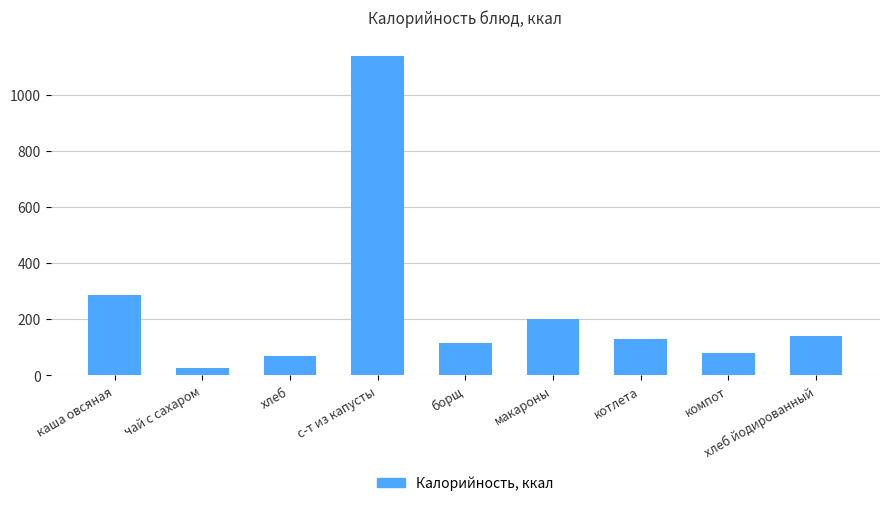

How many categories are shown in the chart?

9